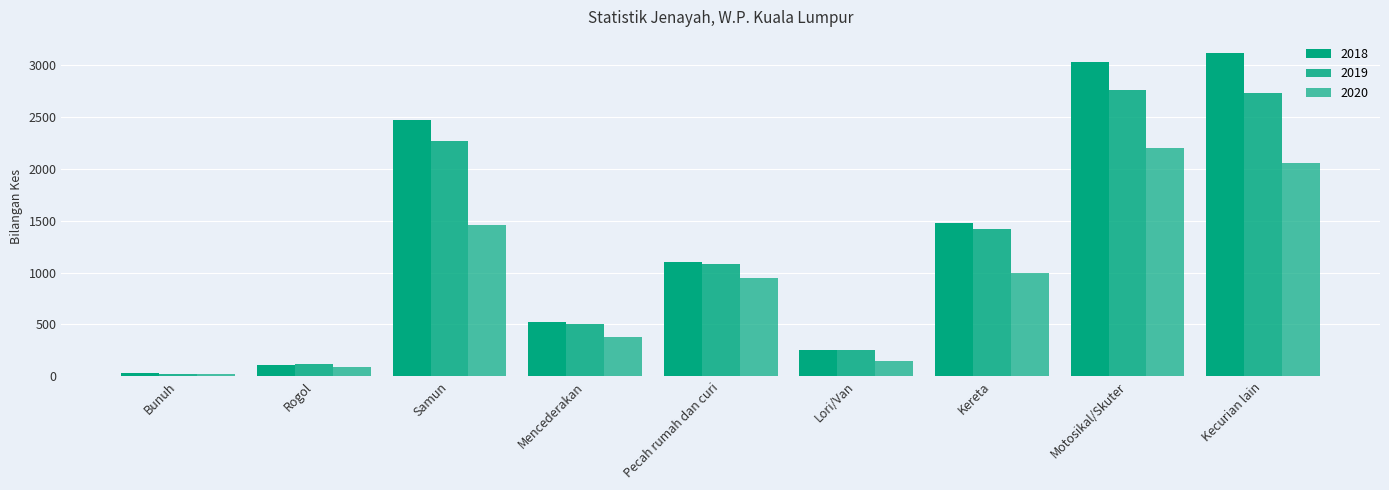

What is the difference between the second highest and second lowest values in the 2018 series?

2918